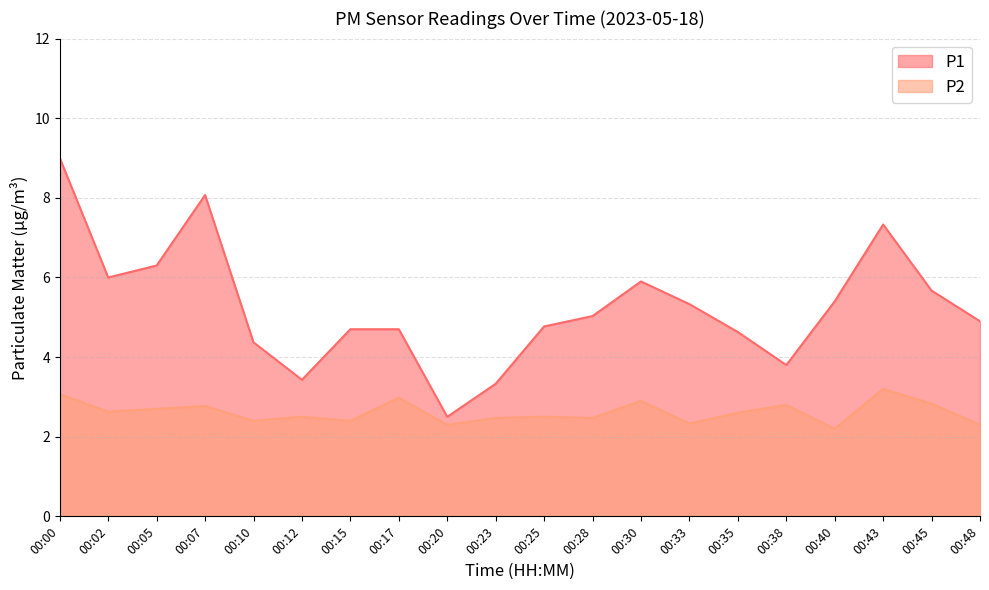

True or false: P2 has more than 2 points higher than both neighbors.

True